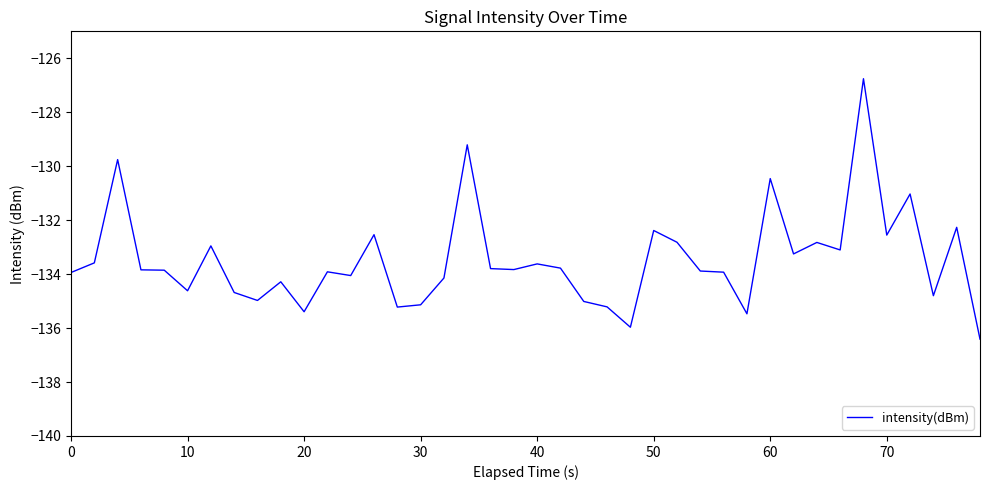

Is this an area chart (filled region under the line)?

No